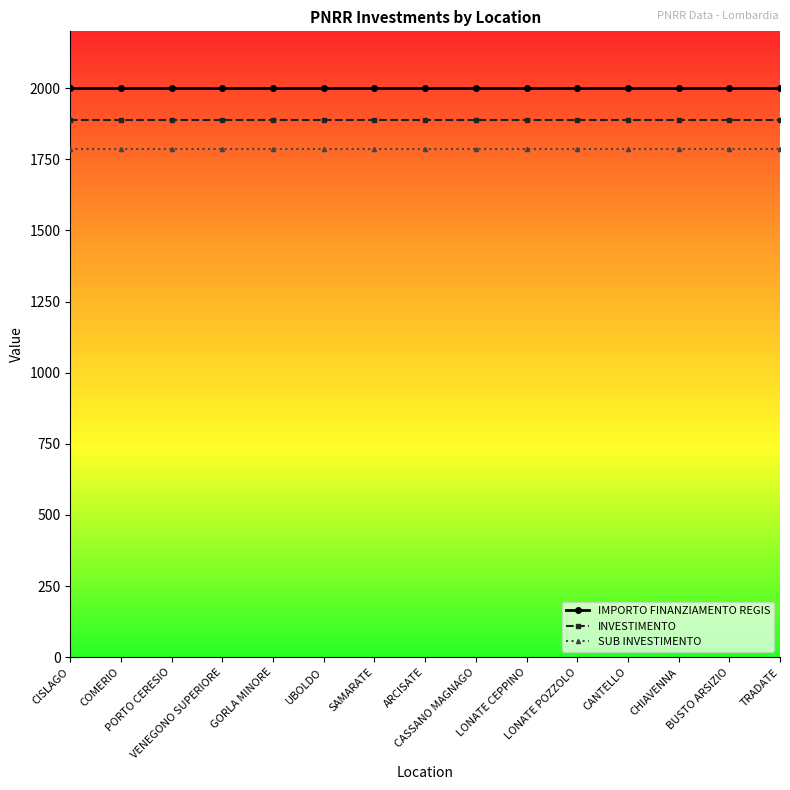

How many lines are shown in the chart?

3